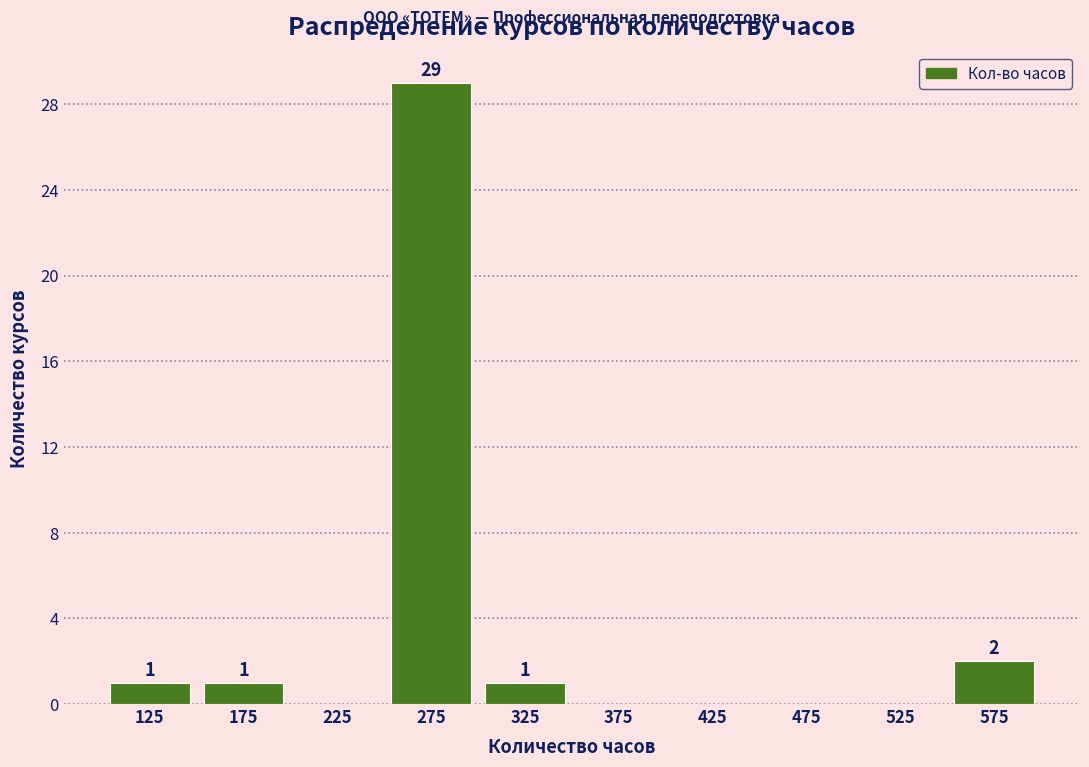

Over which range of the x-axis is the bar tallest?

250 to 300